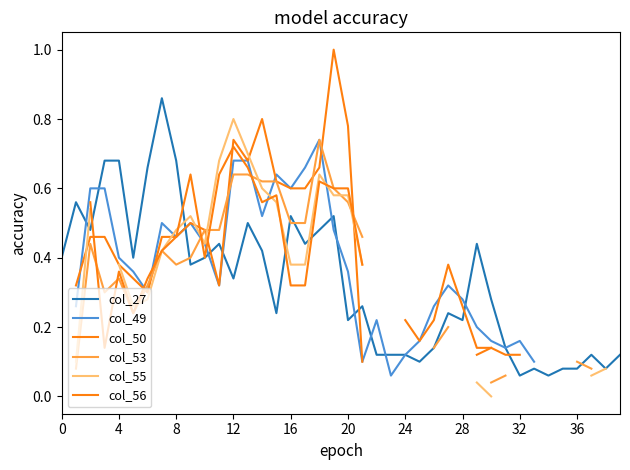

True or false: col_56 has more than 0 points higher than both neighbors.

True